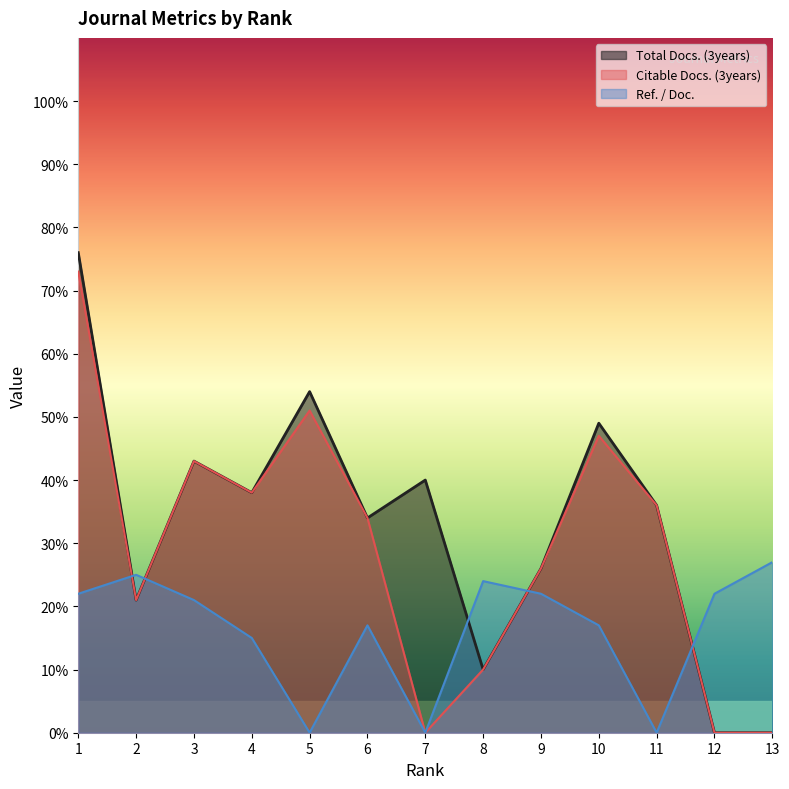

Is it true that Ref. / Doc. equals -15 at 7?

False